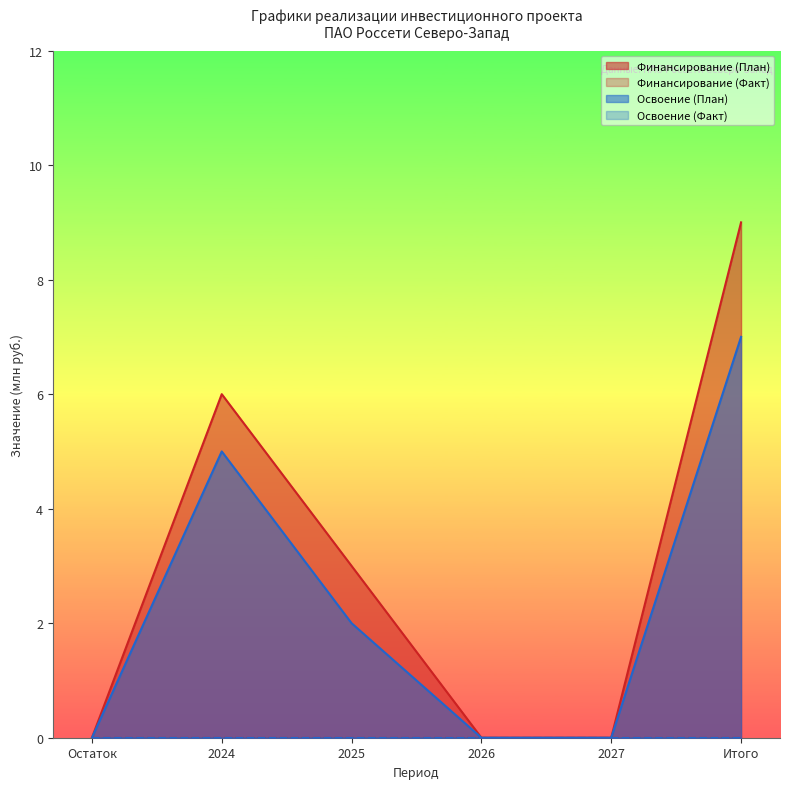

True or false: Освоение (План) and Финансирование (План) intersect in this chart.

False